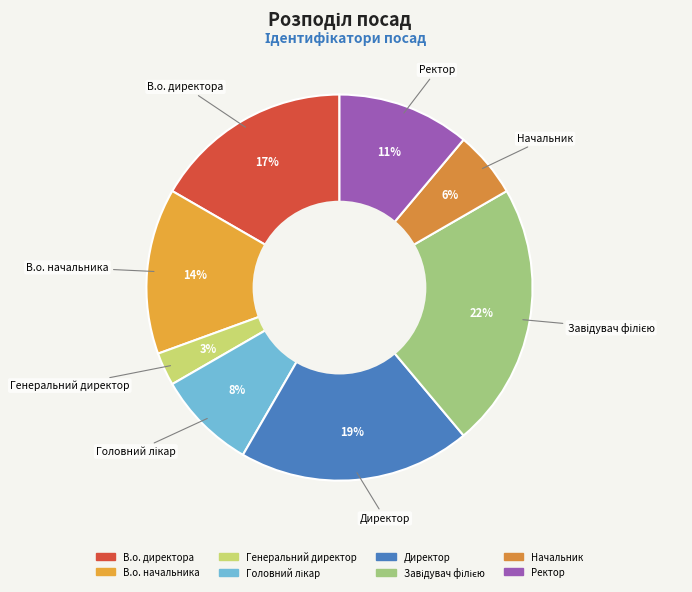

Which category has the smallest portion of the pie?

Генеральний директор